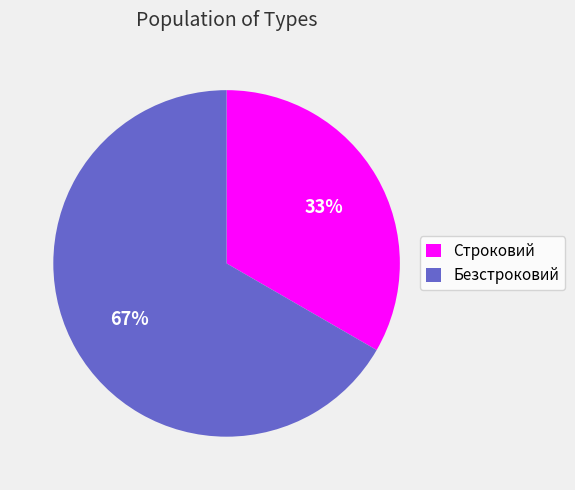

Which slice is the largest?

Безстроковий